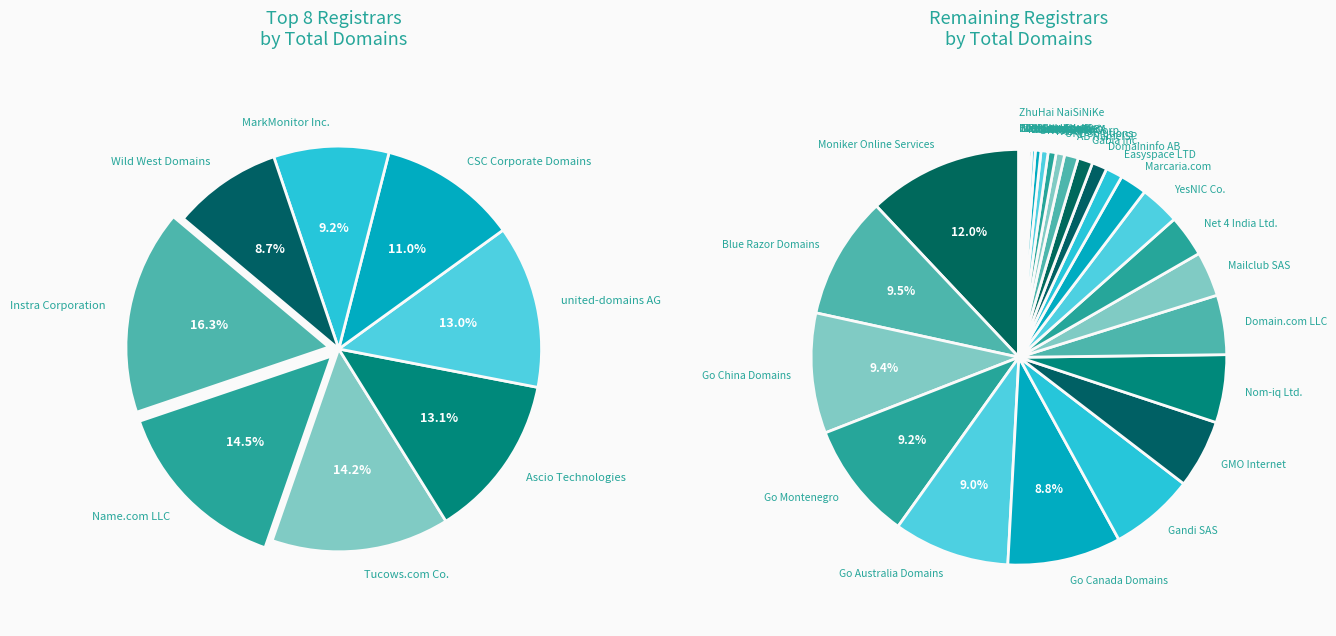

Rank the categories by value from lowest to highest.

ZhuHai NaiSiNiKe, EvoPlus Ltd., 007Names Inc., Net-Chinese Co., Variomedia AG, Domain The Net, iRegistry.com, NameWeb BVBA, Blacknight, NETIM SARL, InterNetworX, NetTuner Corp., Nordnet, URL Solutions, AB NameISP, Gabia Inc., Domaininfo AB, Easyspace LTD, Marcaria.com, YesNIC Co., Net 4 India Ltd., Mailclub SAS, Domain.com LLC, Nom-iq Ltd., GMO Internet, Gandi SAS, Go Canada Domains, Go Australia Domains, Go Montenegro, Go China Domains, Blue Razor Domains, Moniker Online Services, Wild West Domains, MarkMonitor Inc., CSC Corporate Domains, united-domains AG, Ascio Technologies, Tucows.com Co., Name.com LLC, Instra Corporation